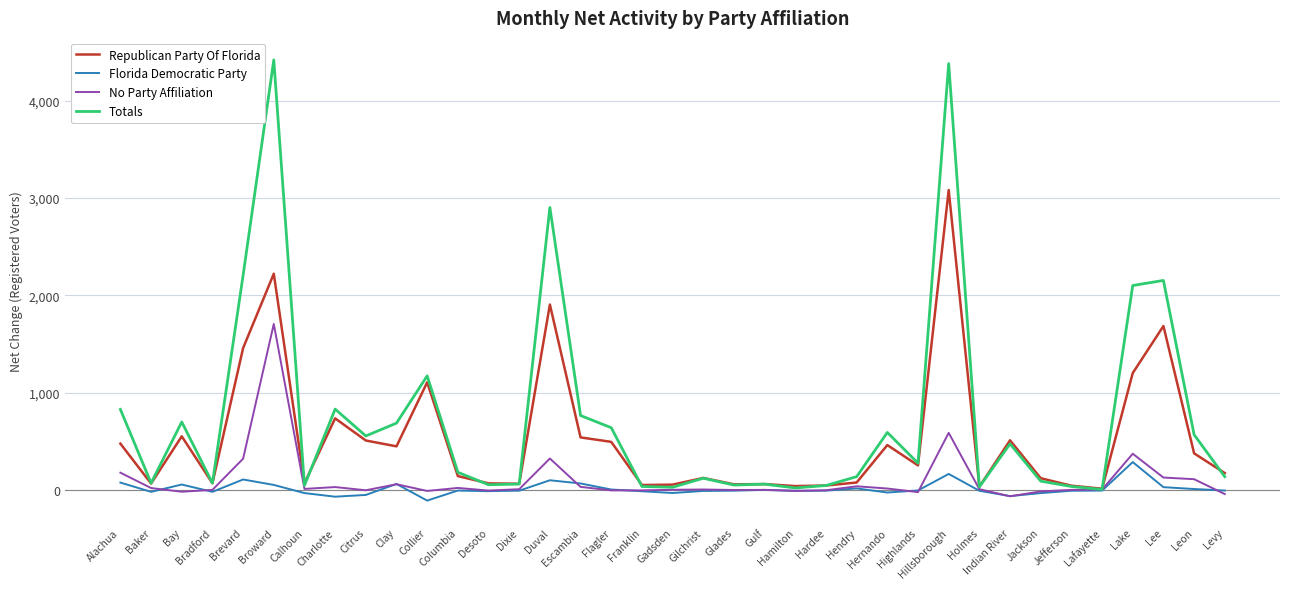

Which series changed the most between Columbia and Leon?

Totals